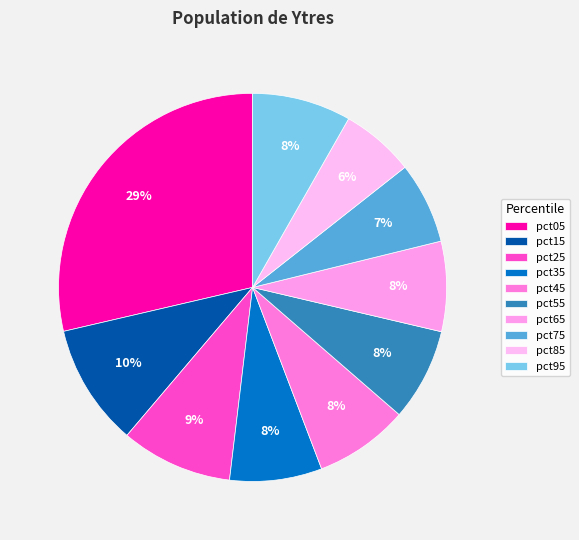

To the nearest percent, what is the difference between the largest and smallest slice percentages?

23%